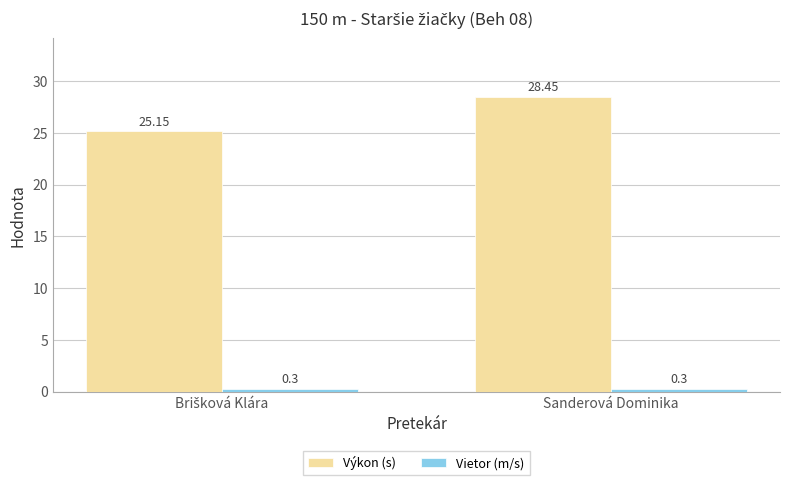

How many bars are there in total?

4